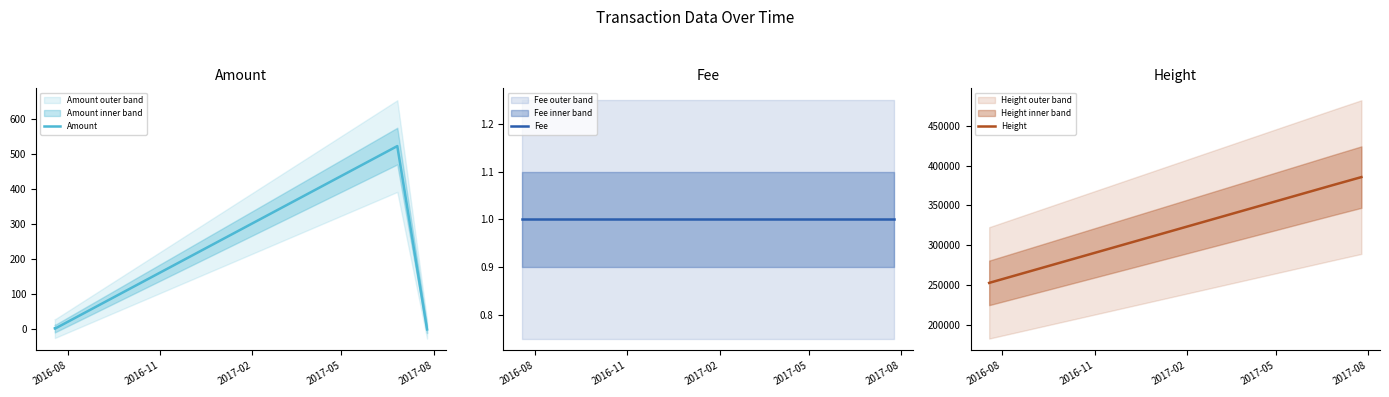

True or false: Amount and Height cross at least once.

False